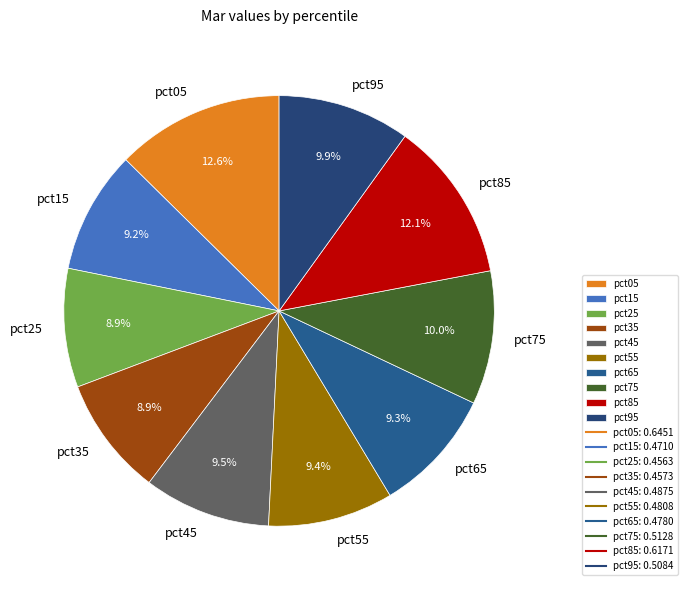

To the nearest percent, what is the difference between the pct45 and pct85 slice percentages?

3%